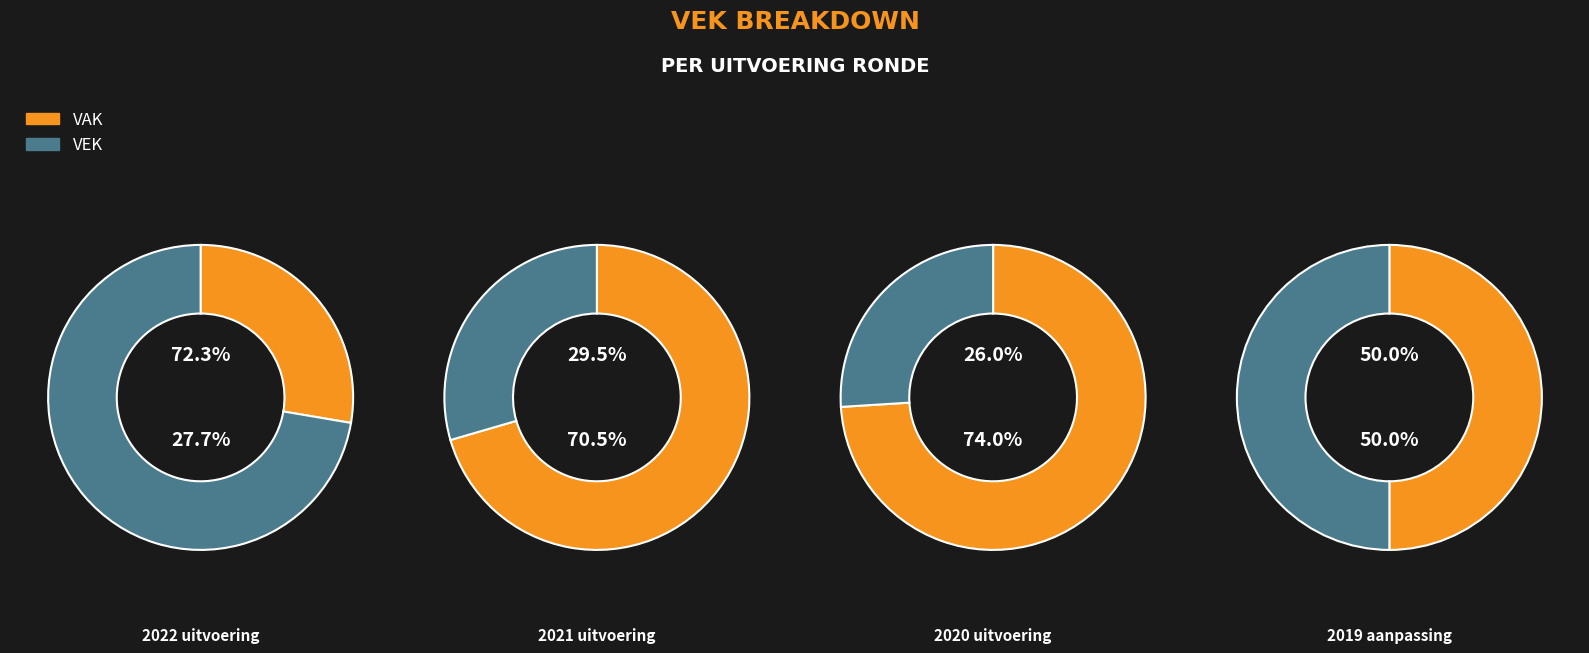

The 2020 uitvoering slice represents 21% of the pie. True or false?

False